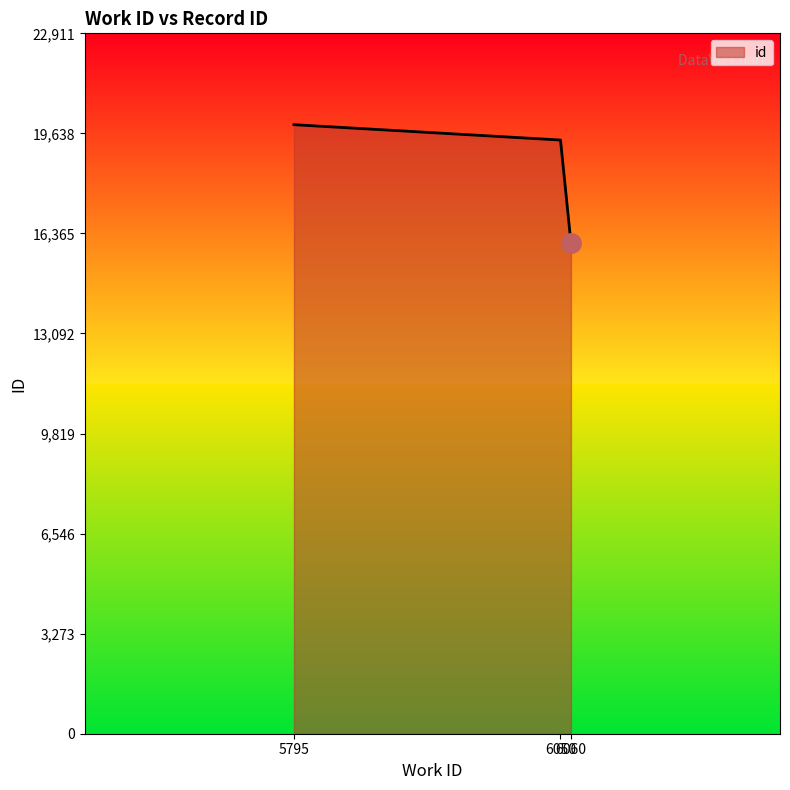

What is the average value?

18467